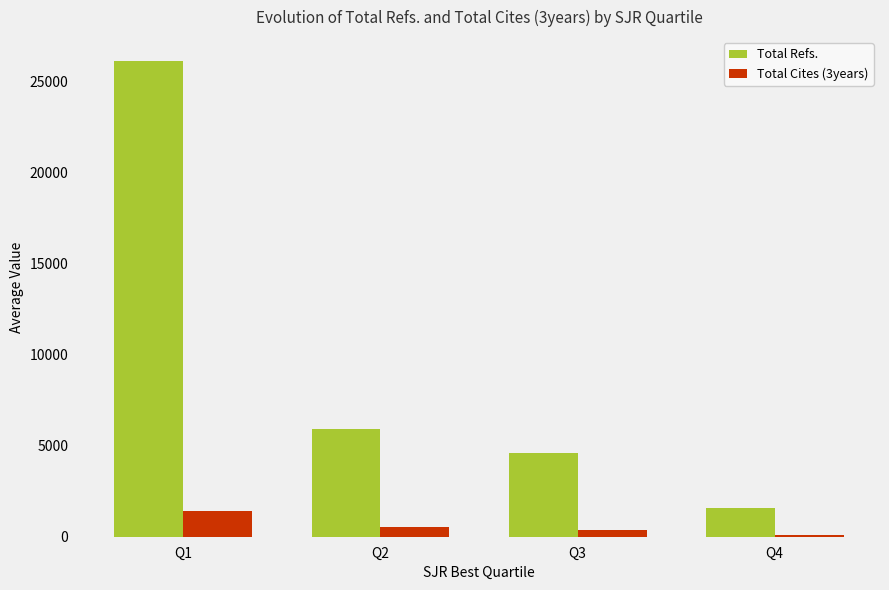

What is the spread (max minus min) of values at Q3?

4204.5